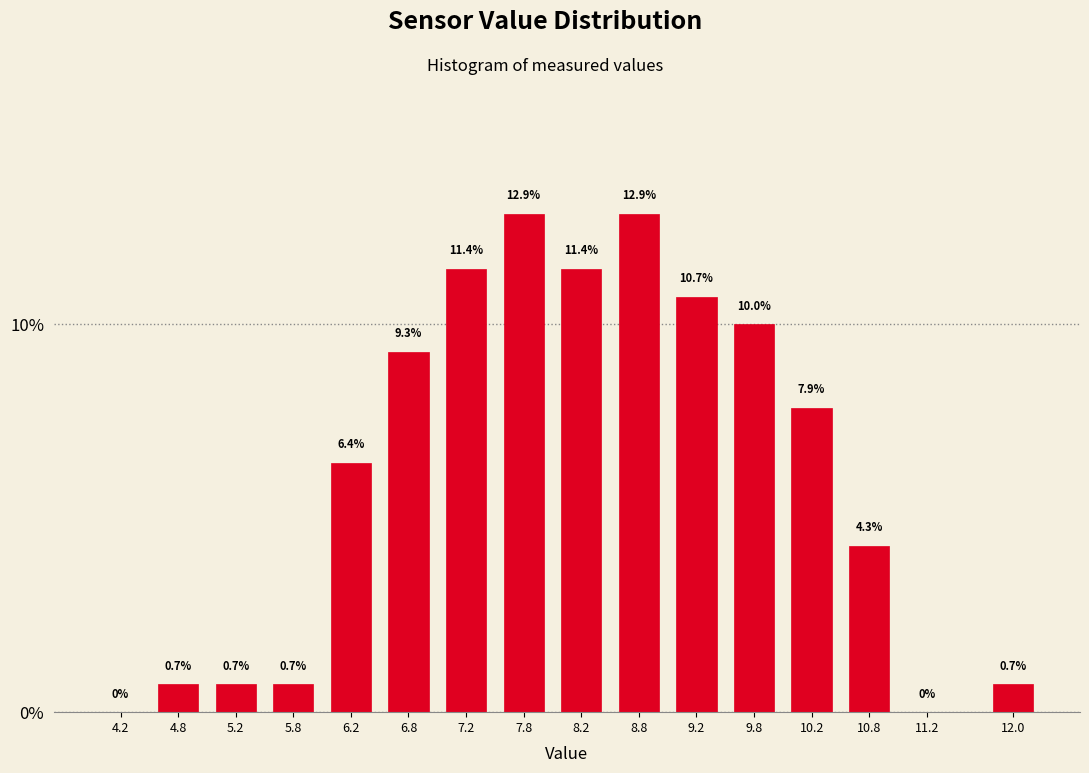

Reading right to left, list all the values displayed in this chart.

12.0=0.7	11.2=0.0	10.8=4.3	10.2=7.9	9.8=10.0	9.2=10.7	8.8=12.9	8.2=11.4	7.8=12.9	7.2=11.4	6.8=9.3	6.2=6.4	5.8=0.7	5.2=0.7	4.8=0.7	4.2=0.0